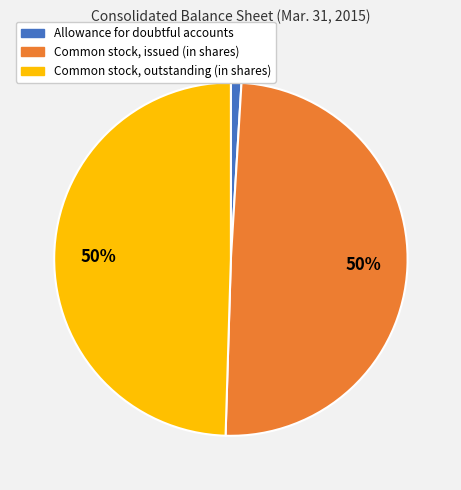

Does Allowance for doubtful accounts represent more than half of the total?

No